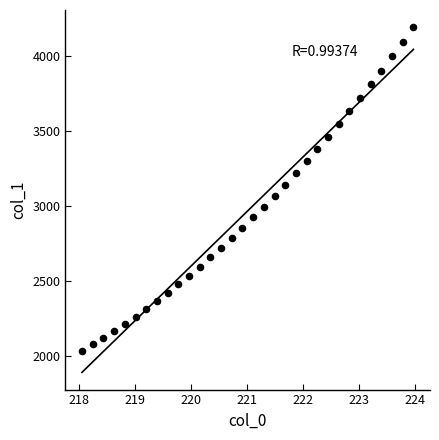

What is the range of X values (max minus min)?

5.9